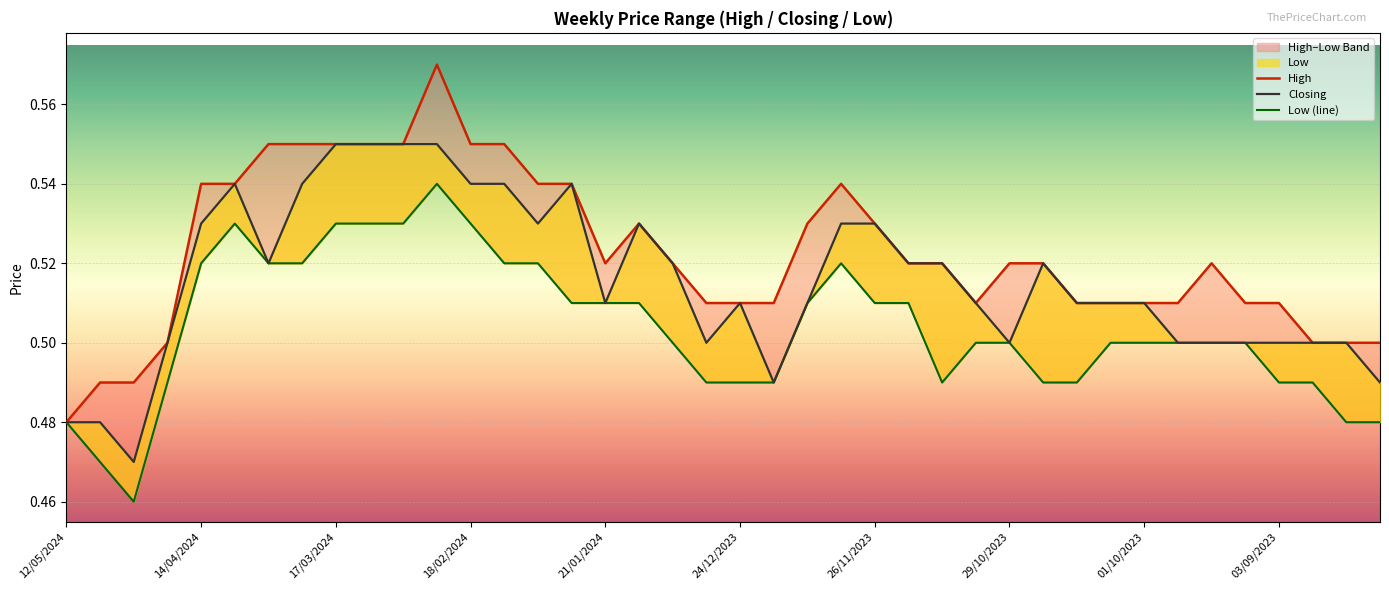

What is the sum of all Closing values?

20.6